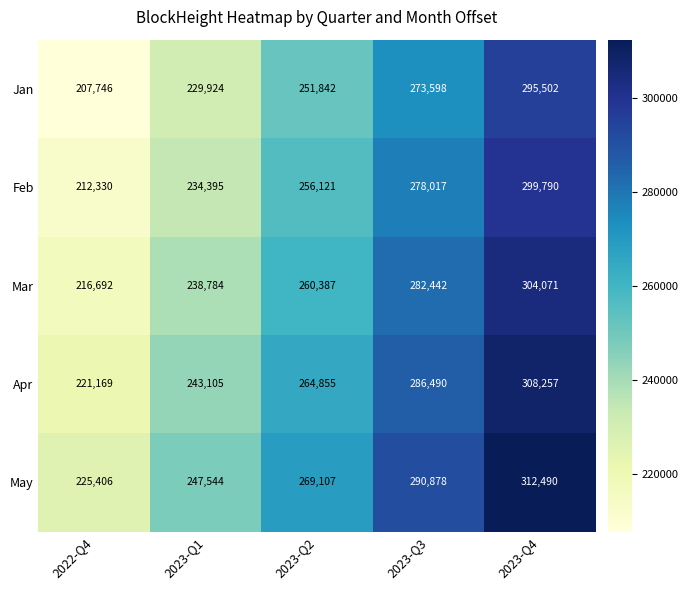

At 2023-Q2, list the series in order from largest to smallest.

May, Apr, Mar, Feb, Jan